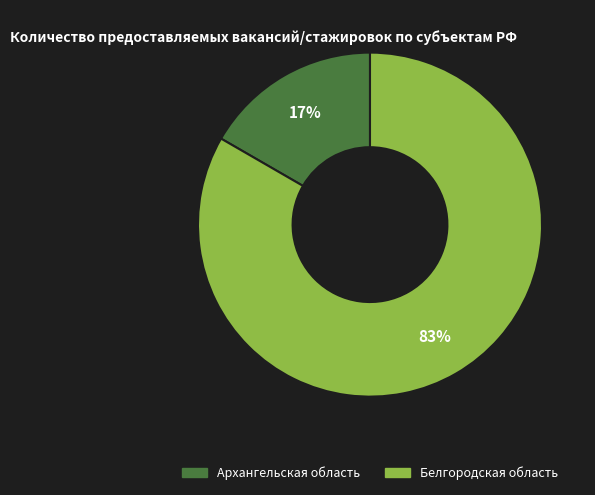

Between Белгородская область and Архангельская область, which is larger?

Белгородская область